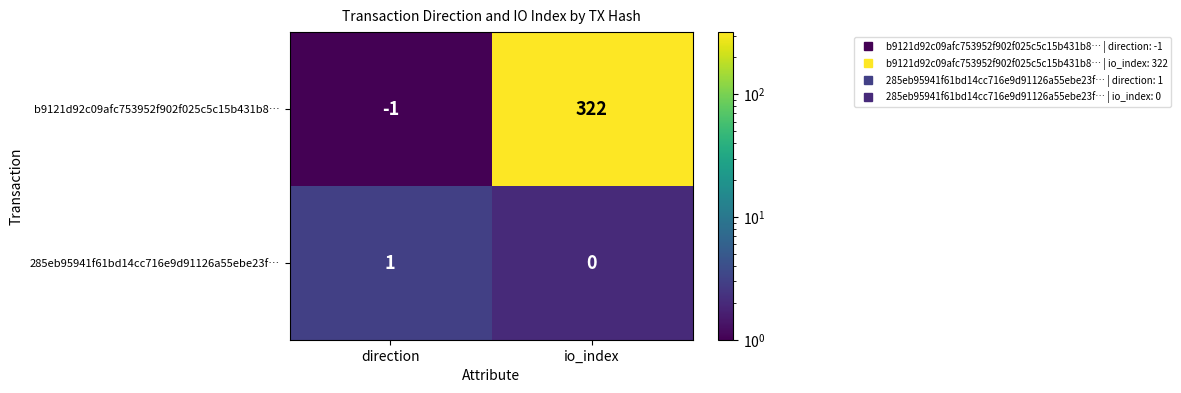

Reading left to right, transcribe all the data shown in this chart.

b9121d92c09afc753952f902f025c5c15b431b8…: -1	322
285eb95941f61bd14cc716e9d91126a55ebe23f…: 1	0